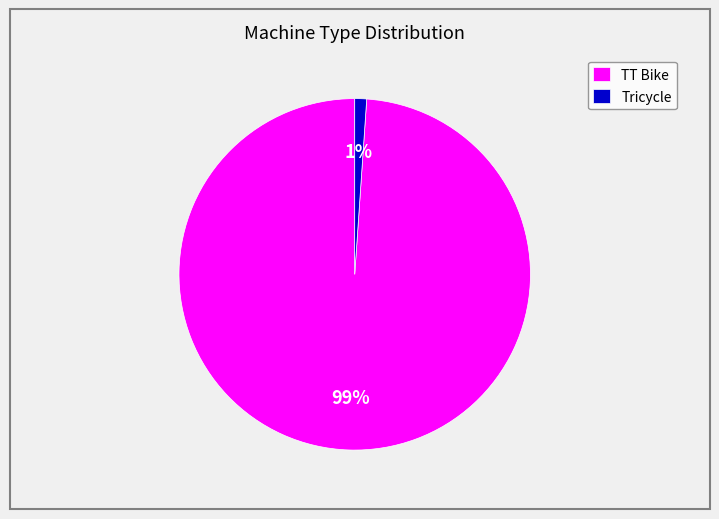

To the nearest percent, what is the combined percentage of TT Bike and Tricycle?

100%